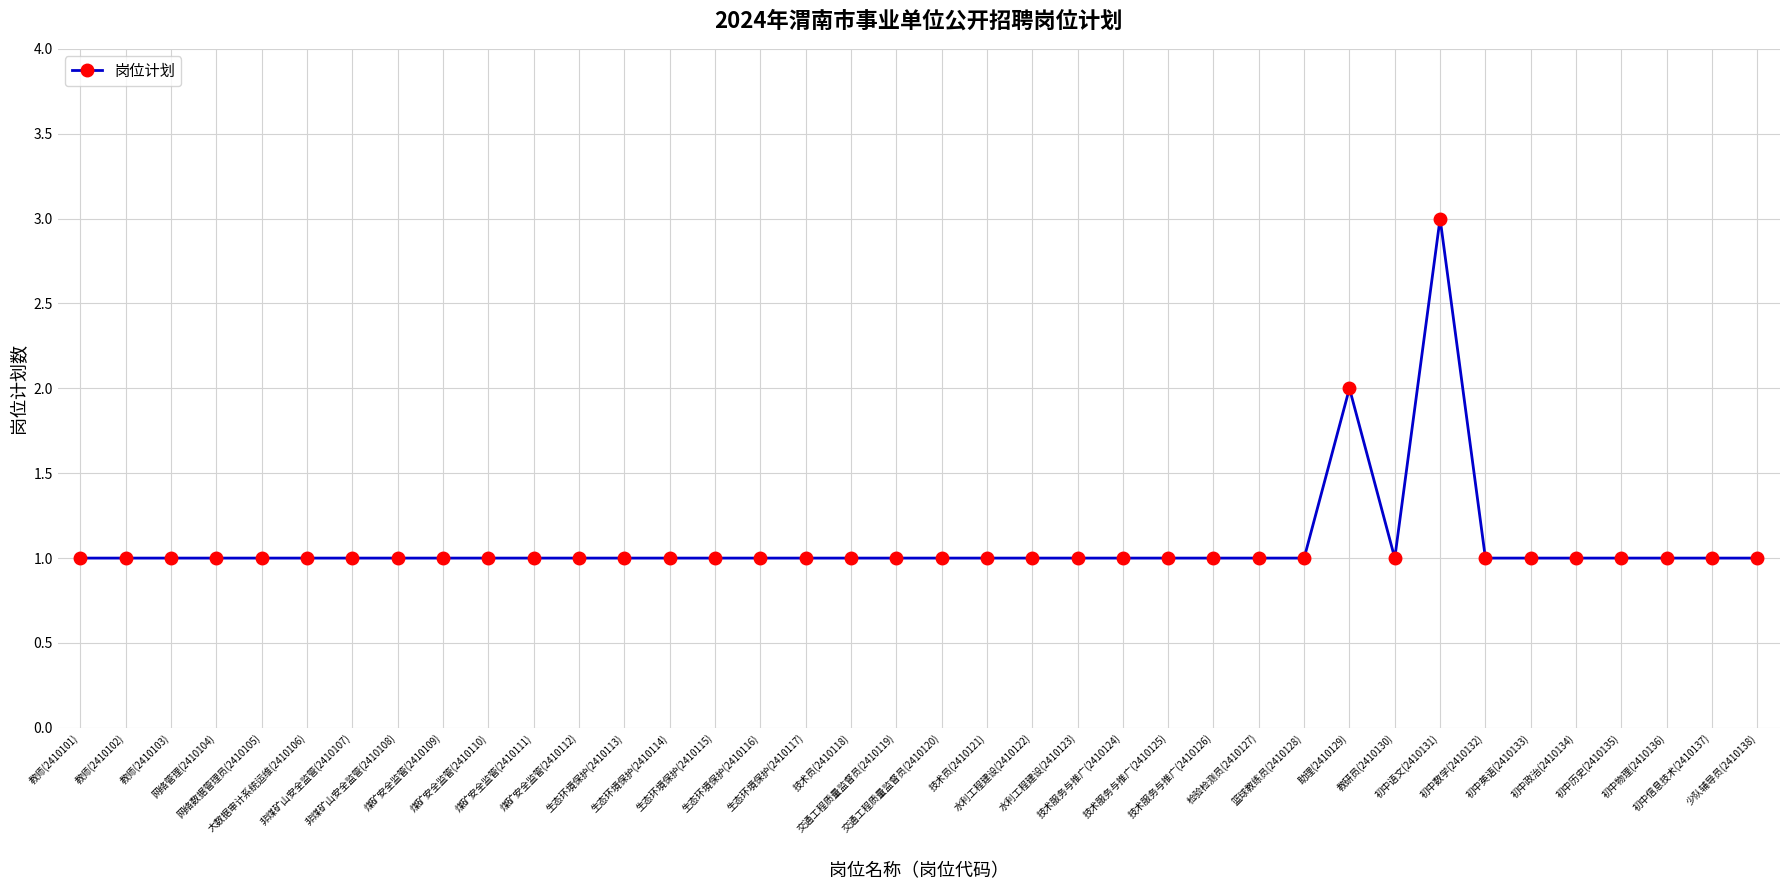

What is the greatest value displayed?

3